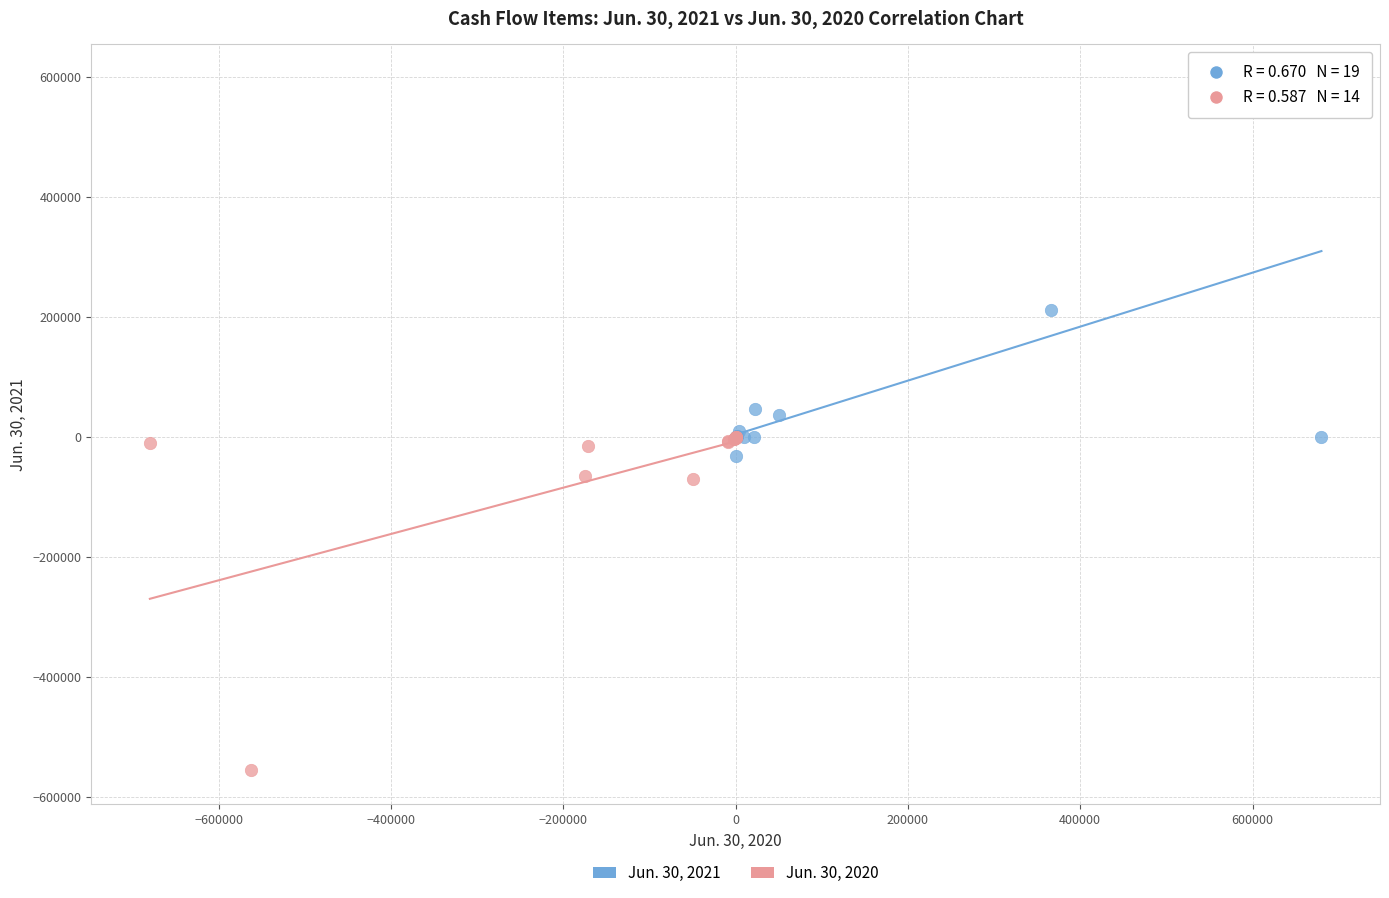

Which series reaches the maximum Y coordinate?

Jun. 30, 2021